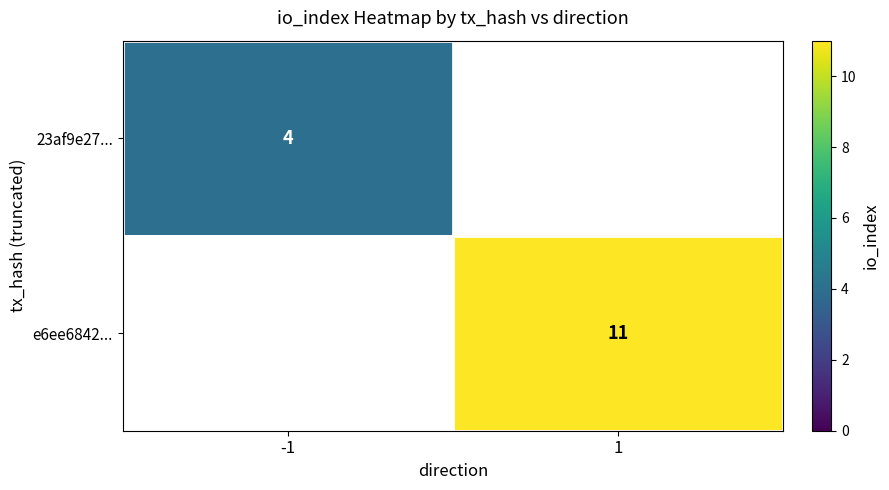

The value of e6ee6842... at 1 is 16.8. True or false?

False